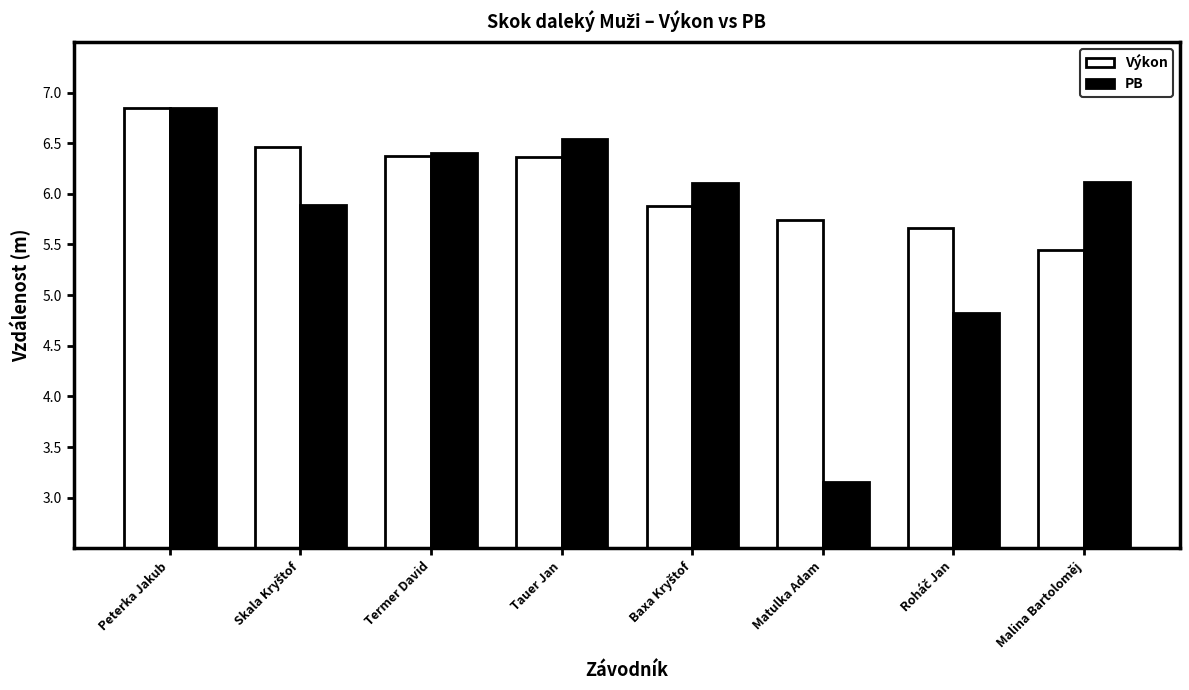

What position from the left is Matulka Adam?

6